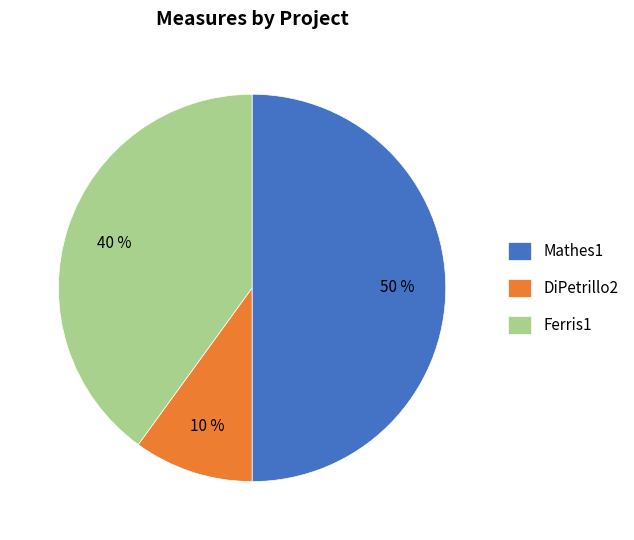

Rank the categories by value from lowest to highest.

DiPetrillo2, Ferris1, Mathes1